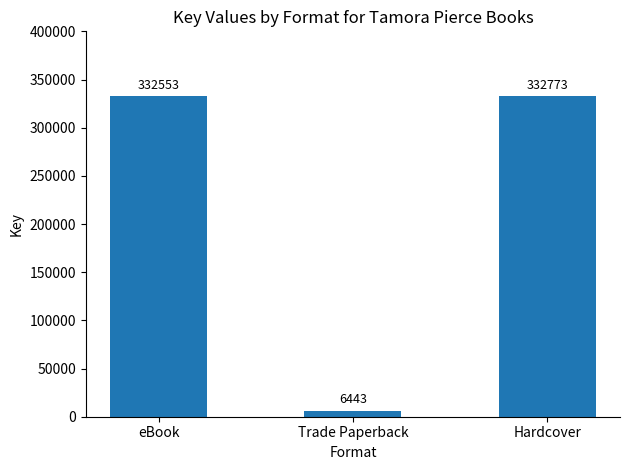

Rank the categories by value from lowest to highest.

Trade Paperback, eBook, Hardcover